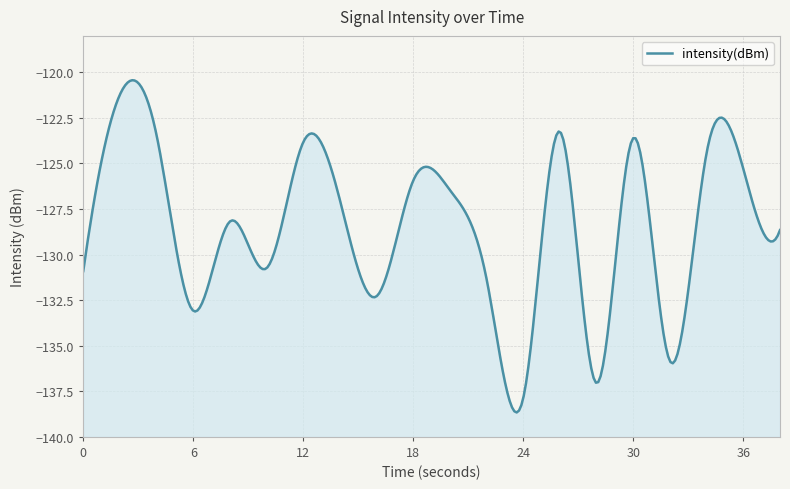

How many lines are shown in the chart?

1